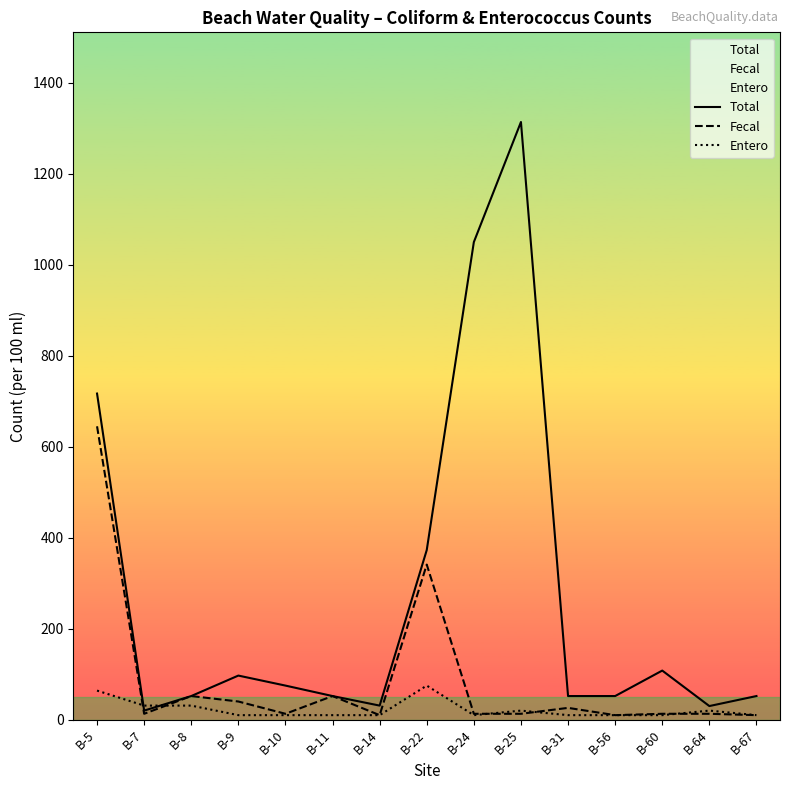

Is the value of Entero at B-7 greater than the value of Fecal at B-5?

No